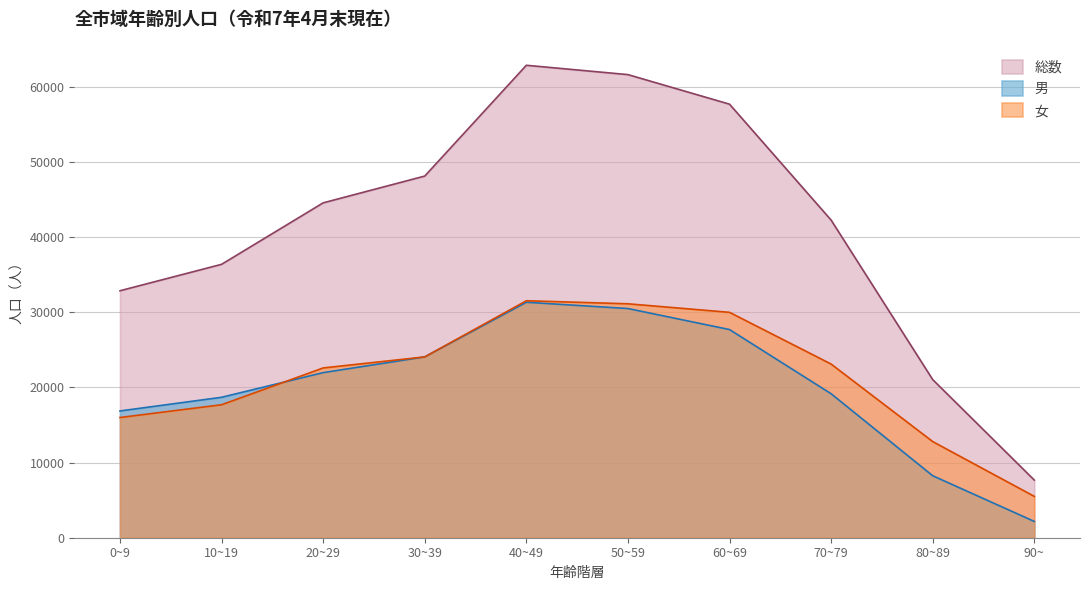

The value of 男 at 30~39 is 41128. True or false?

False